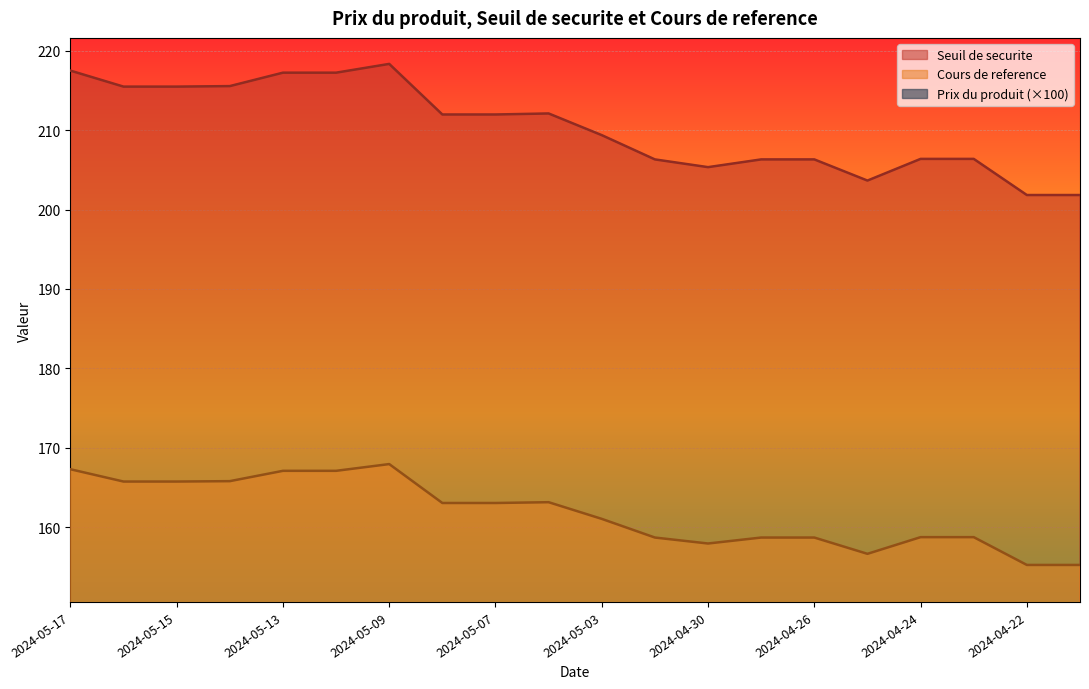

What is the sum of the Prix du produit values at 2024-05-06 and 2024-04-26?

253.0